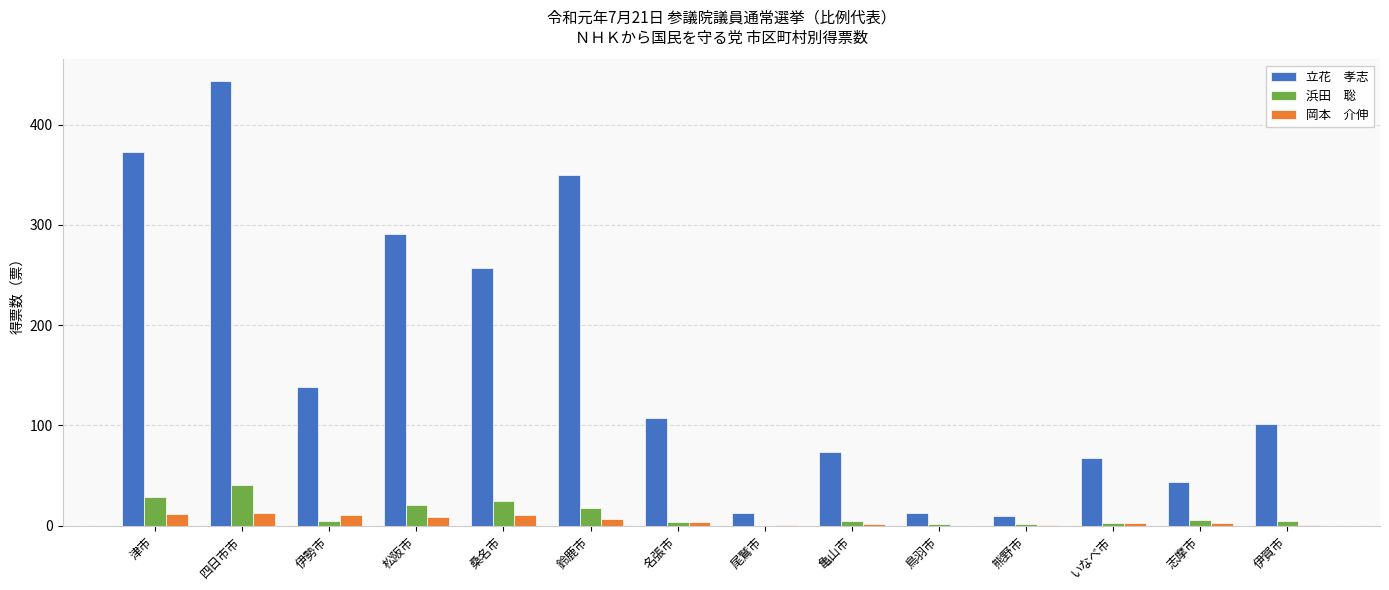

What is the greatest value displayed?

443.0